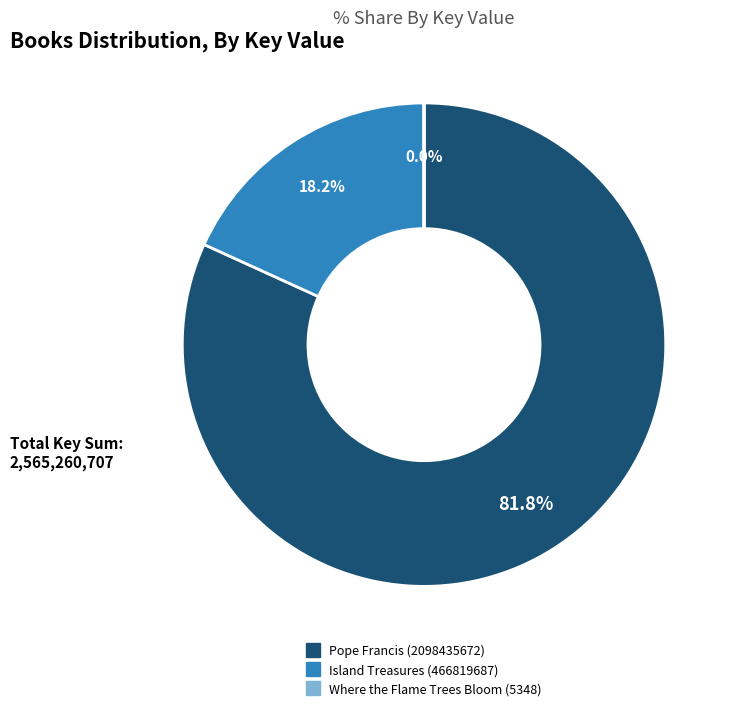

To the nearest percent, what percentage of the pie is Pope Francis (2098435672)?

82%